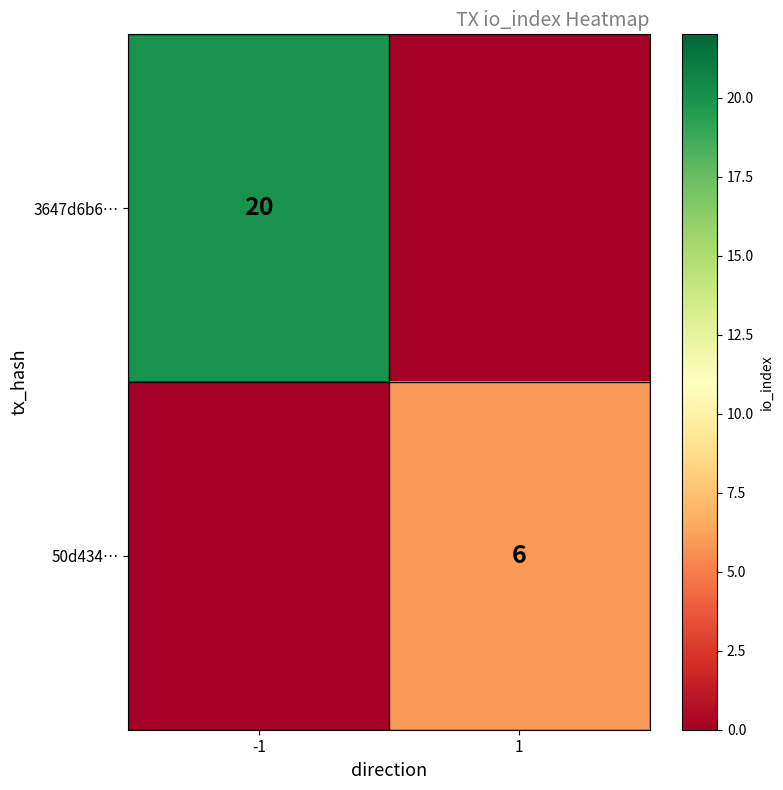

Is the value of 3647d6b6… at -1 greater than the value of 50d434… at 1?

Yes